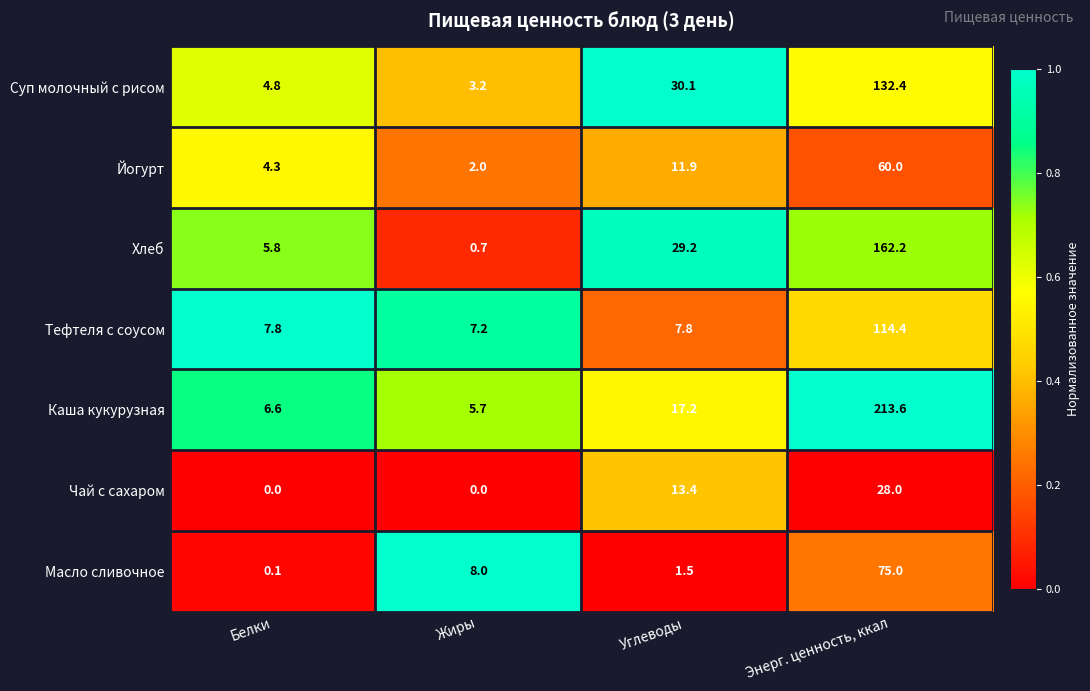

What is the total value across all series at Углеводы?

111.1